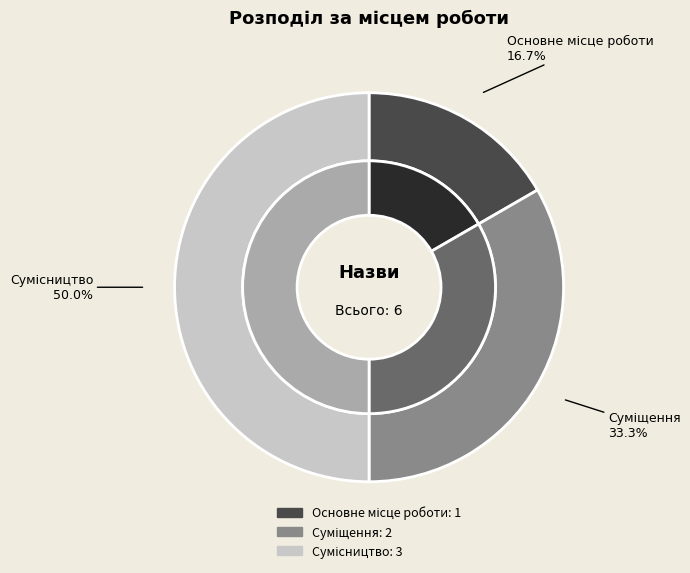

To the nearest percent, what is the difference between the Основне місце роботи and Сумісництво slice percentages?

33%